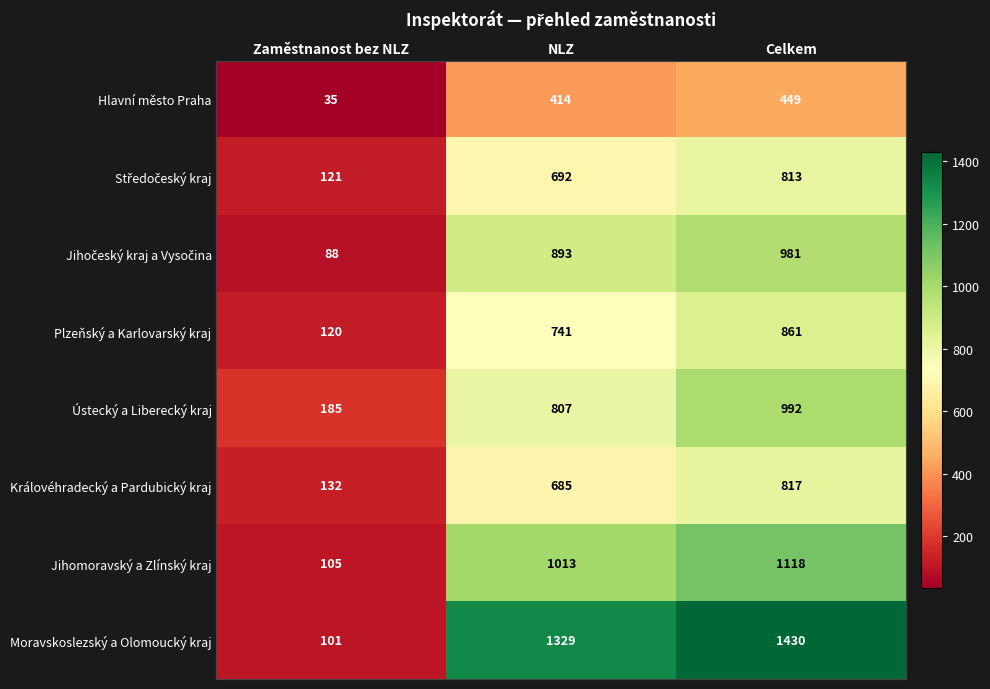

How many categories are shown in the chart?

3